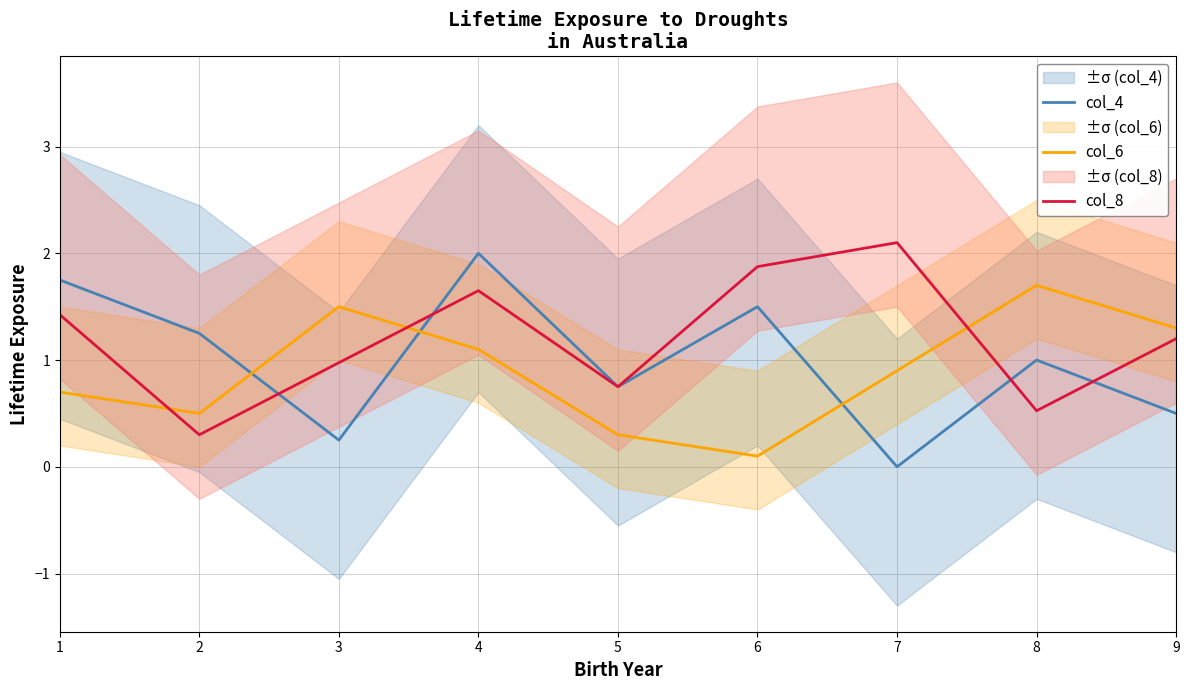

What is the difference between the maximum and minimum values in the col_4 series?

2.0